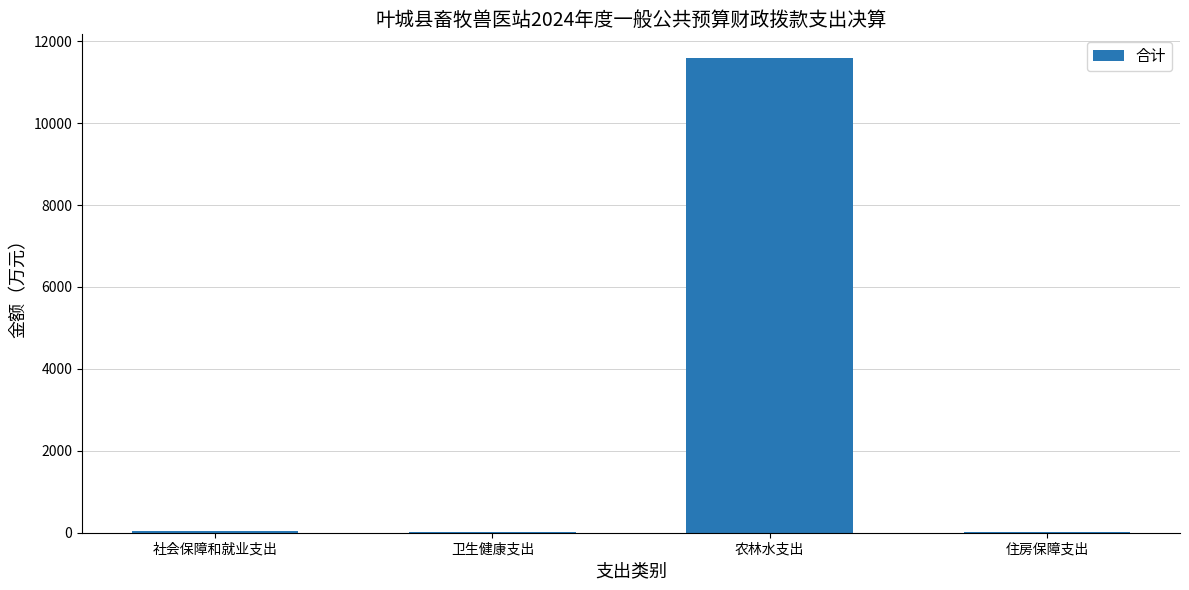

The value at 农林水支出 is 11588.0. True or false?

True